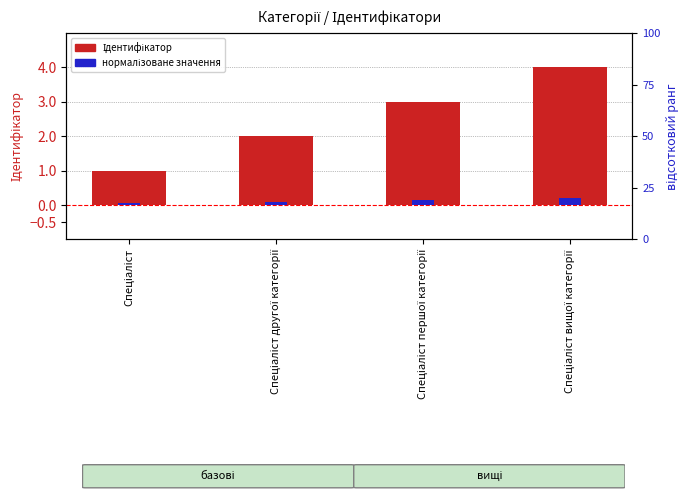

What are all the series names shown in the legend?

Ідентифікатор, нормалізоване значення